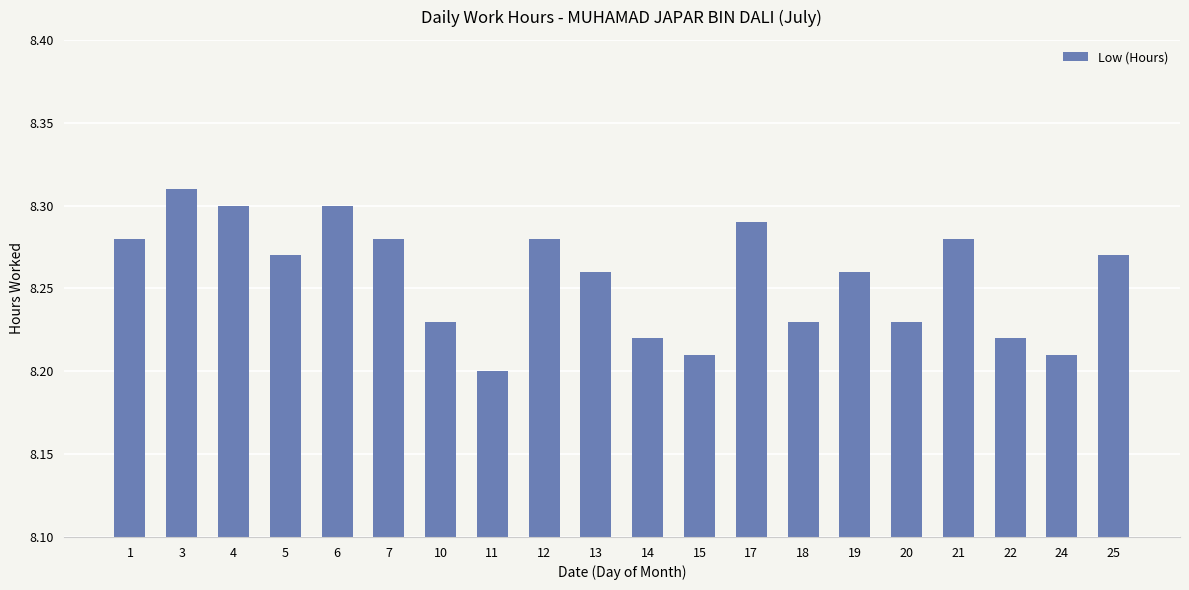

Which label corresponds to the smallest value in the chart?

11